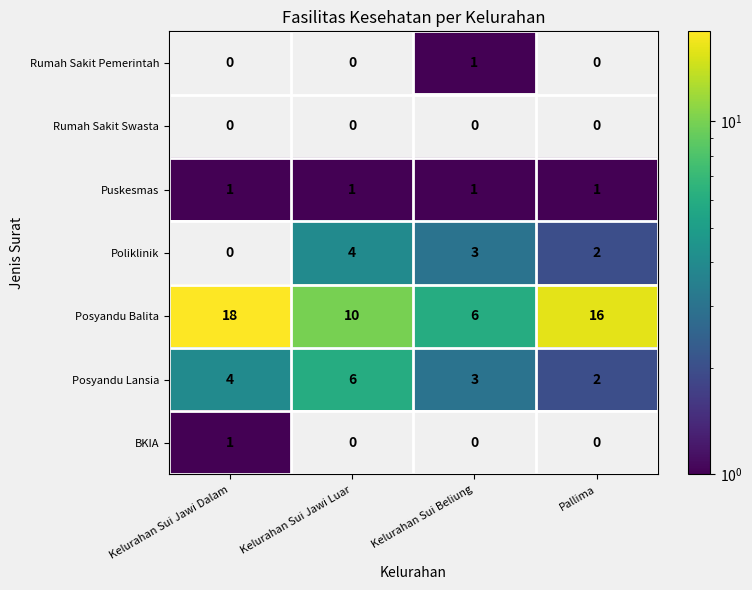

What is the difference between the Posyandu Lansia values at Kelurahan Sui Beliung and Kelurahan Sui Jawi Luar?

3